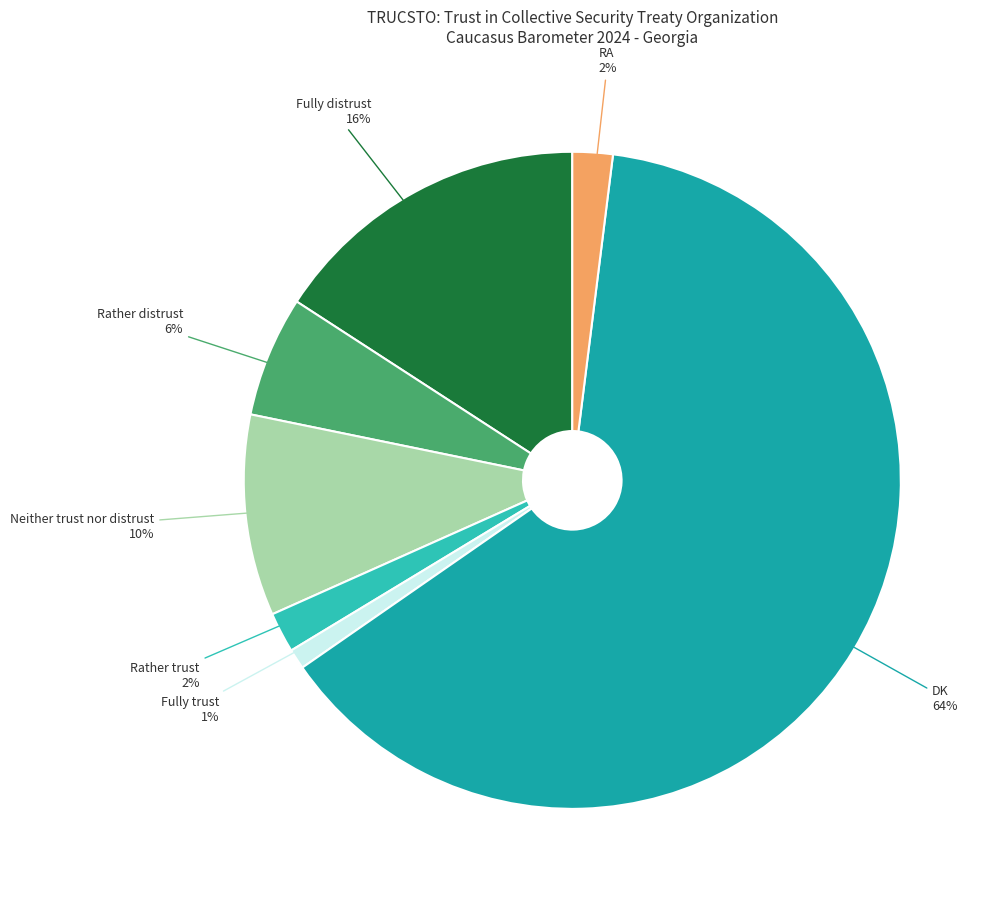

How many slices are in this pie chart?

7